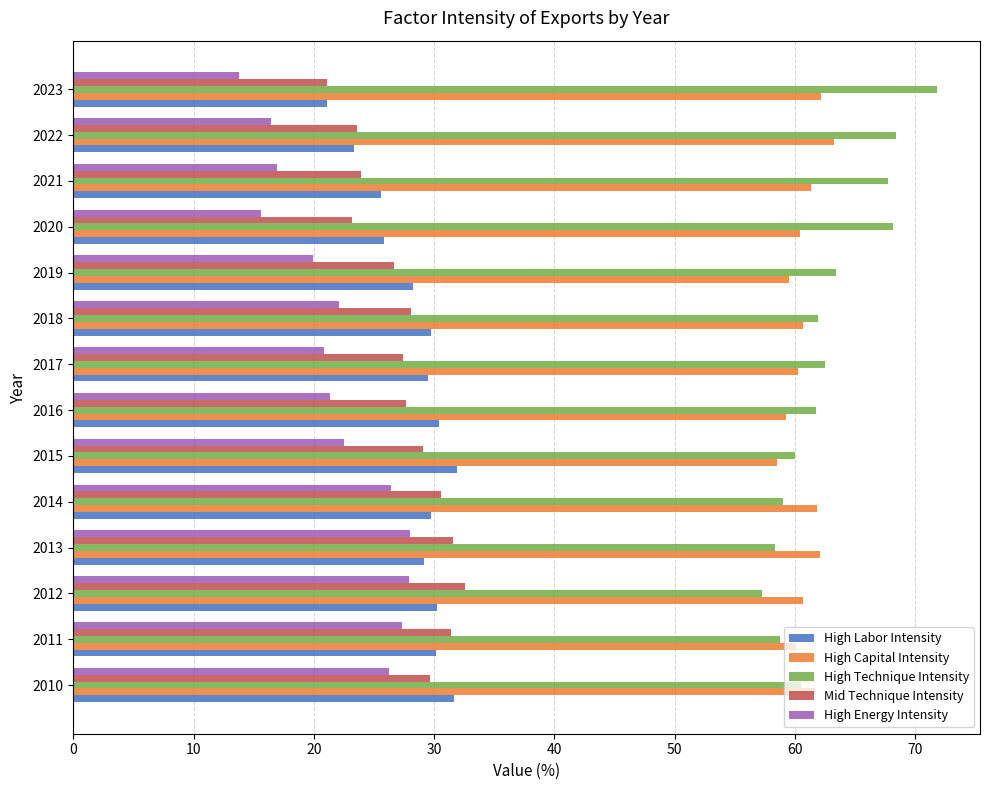

What is the sum of all High Energy Intensity values?

305.5